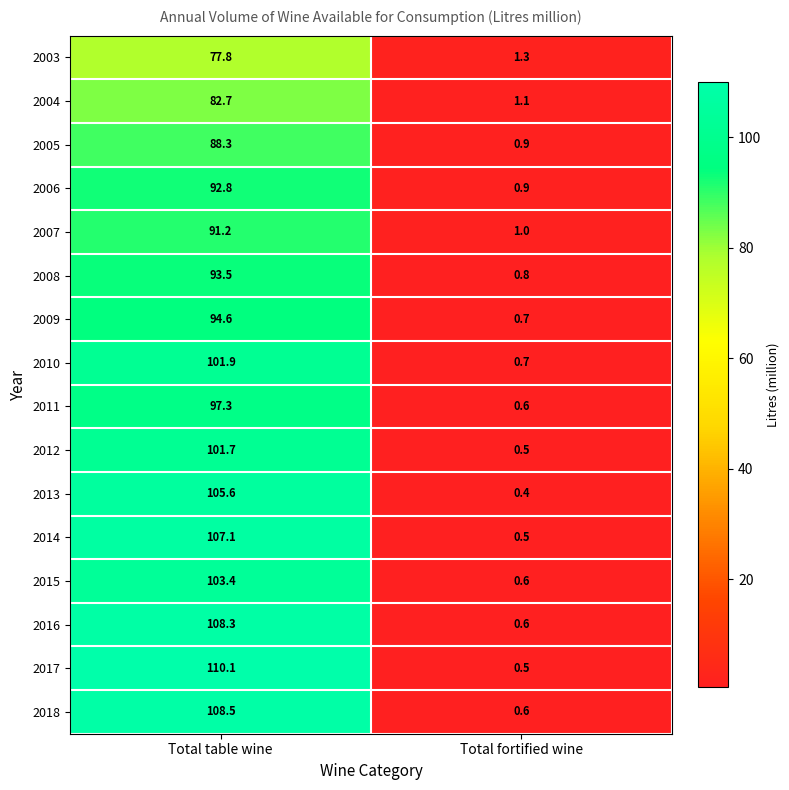

Rank the series at Total table wine from highest to lowest value.

2017, 2018, 2016, 2014, 2013, 2015, 2010, 2012, 2011, 2009, 2008, 2006, 2007, 2005, 2004, 2003